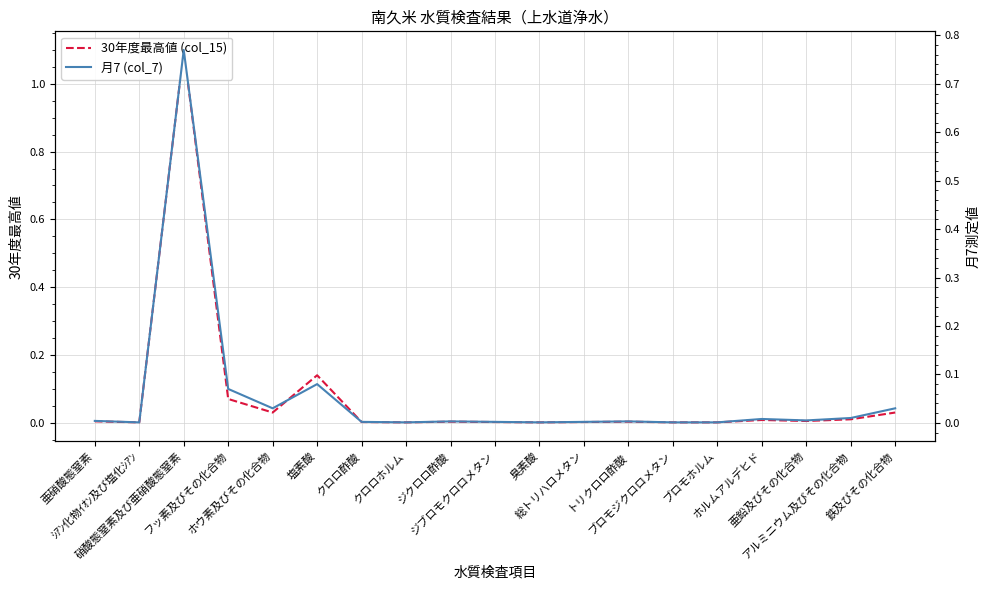

Rank the series by their average value, from highest to lowest.

30年度最高値 (col_15), 月7 (col_7)